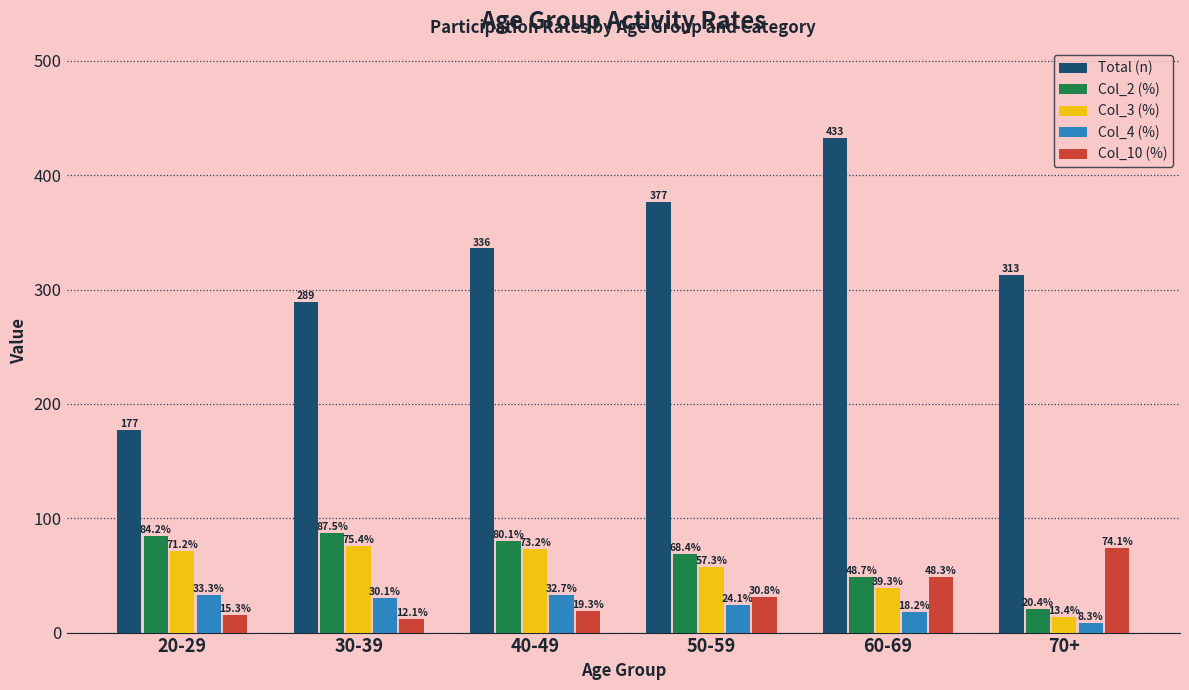

Is it true that Col_3 (%) equals 75.4 at 30-39?

True